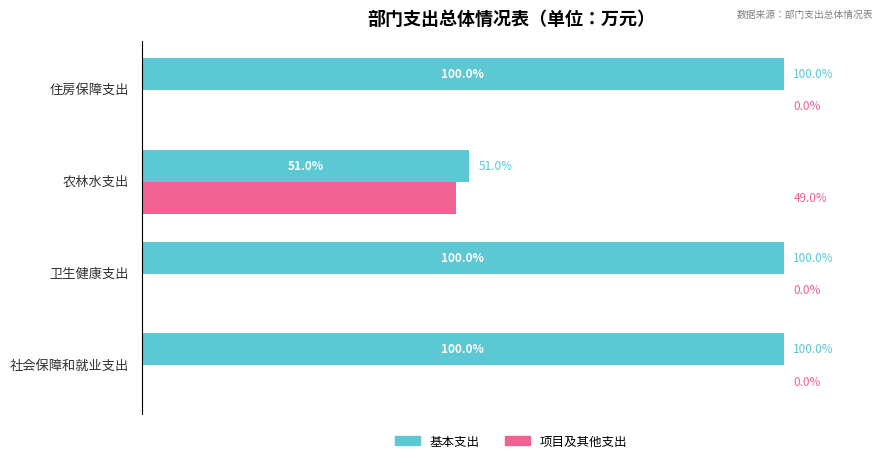

Which series has the largest total across all categories?

基本支出